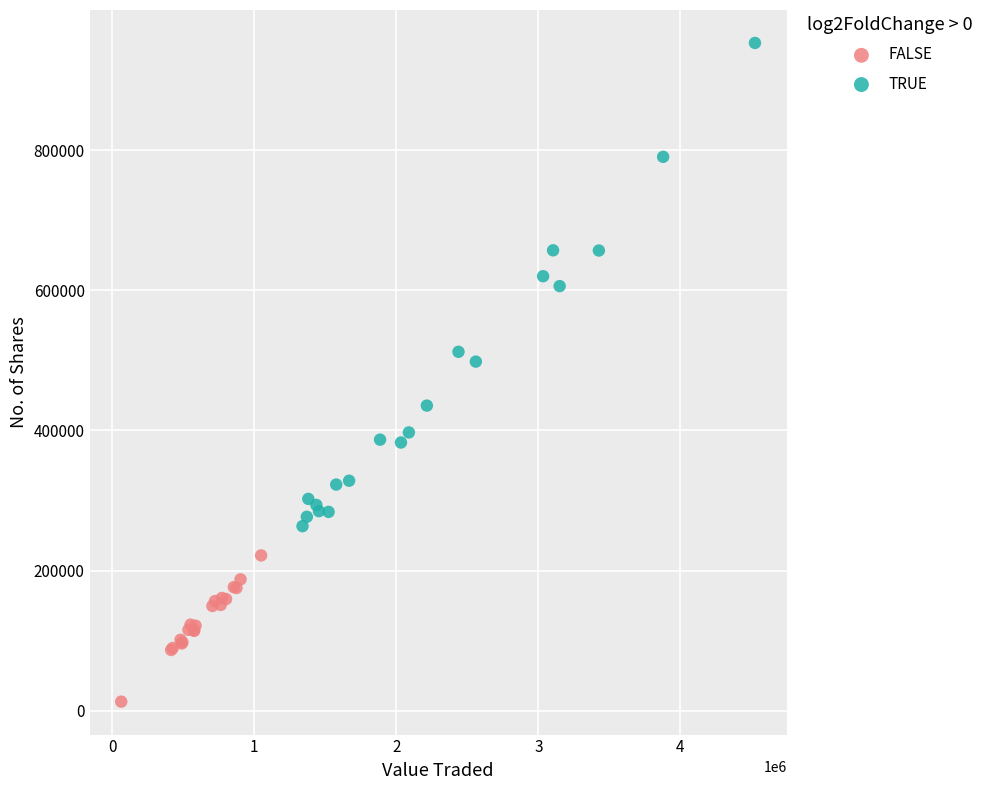

Which series contains the lowest Y value?

FALSE